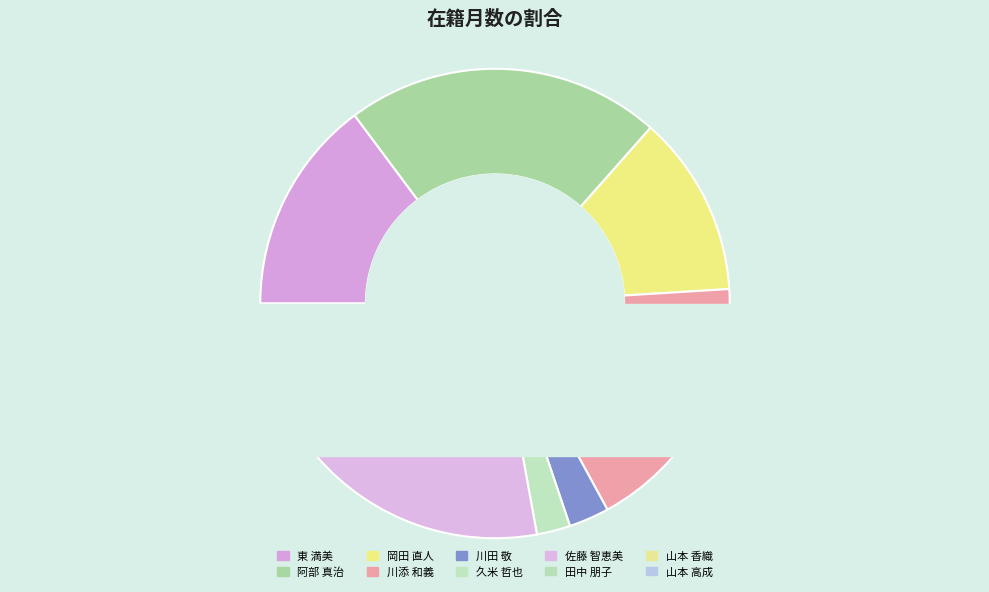

To the nearest percent, what is the average slice percentage?

10%